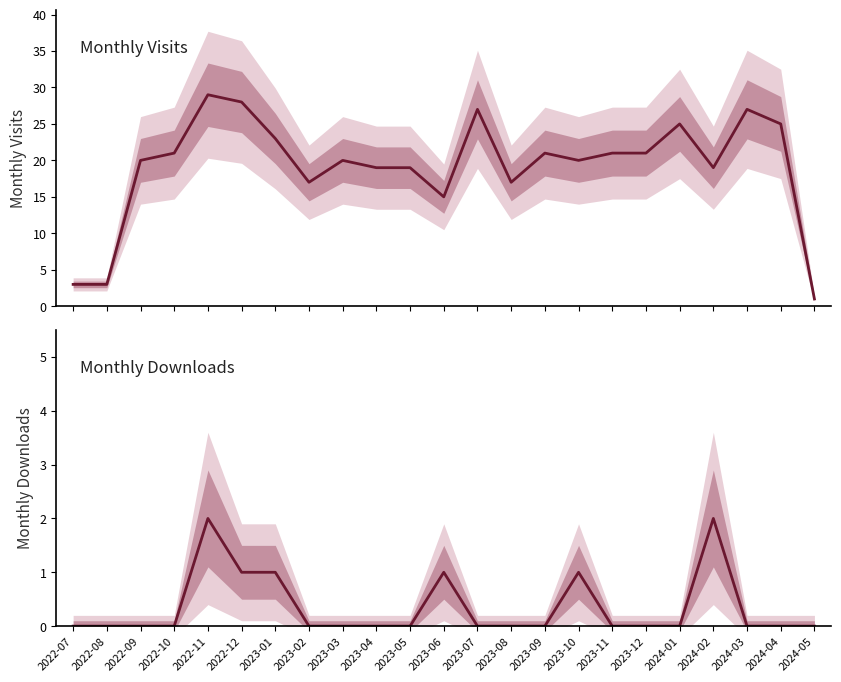

Which has a higher value, 2024-04 or 2023-05?

2024-04